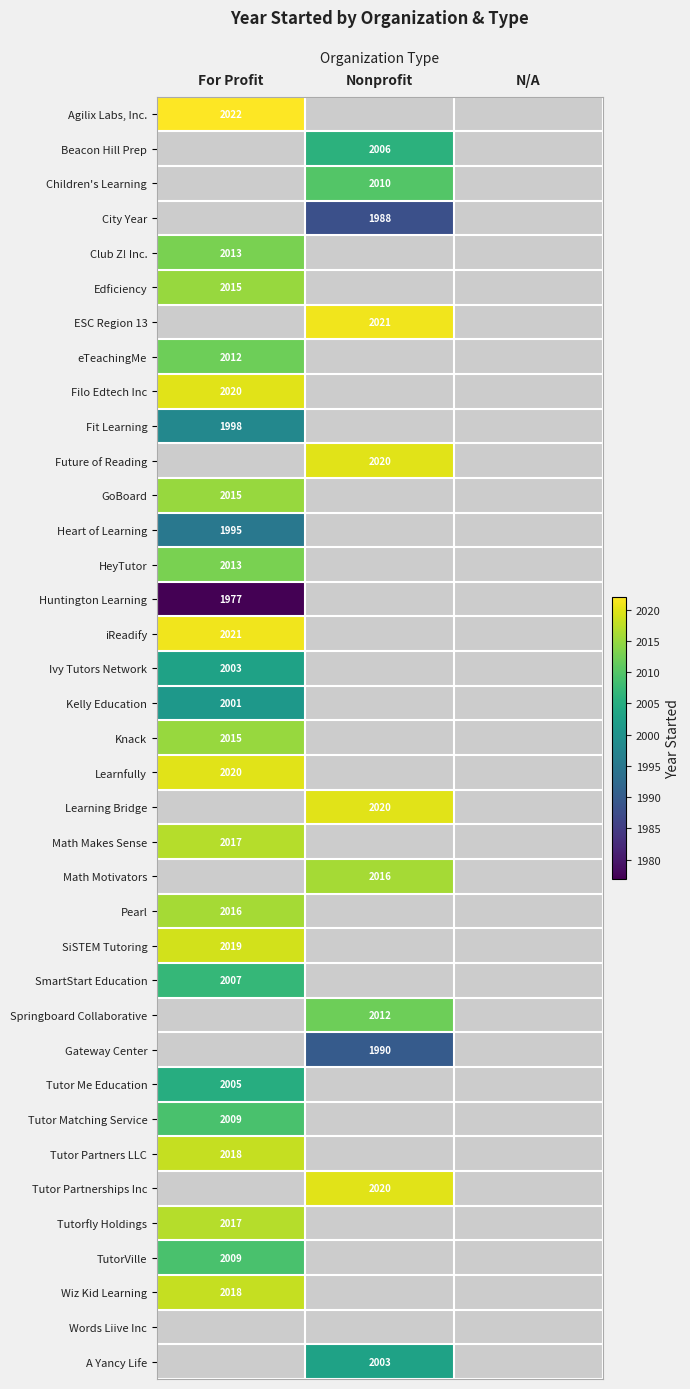

Which category has the lowest value across all series?

For Profit